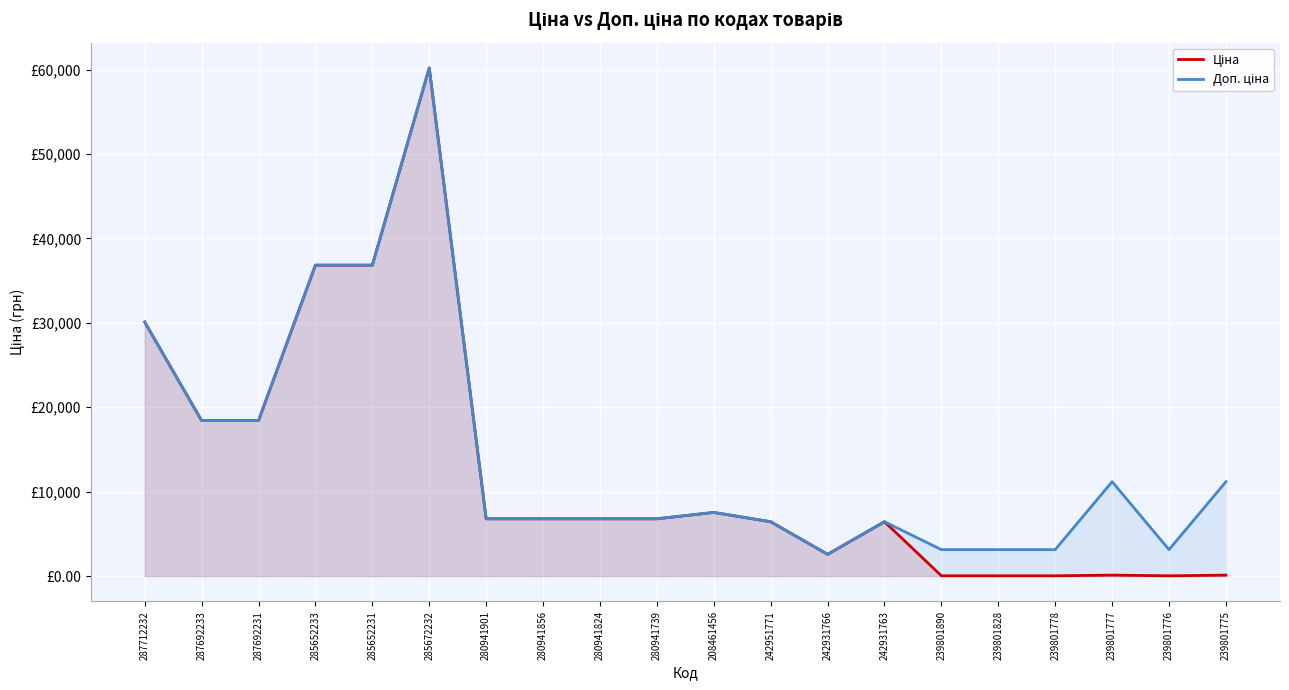

The value of Доп. ціна at 280941856 is 6787.1. True or false?

True